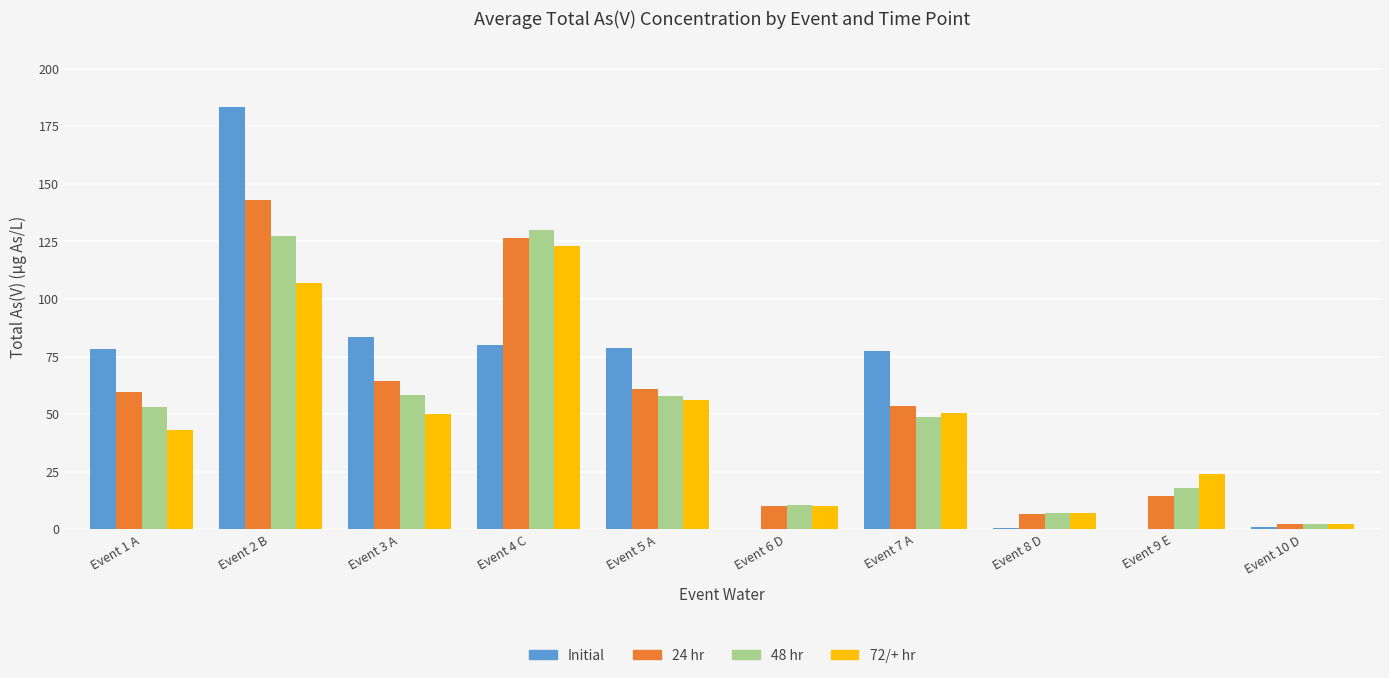

Which series has the widest spread of values?

Initial